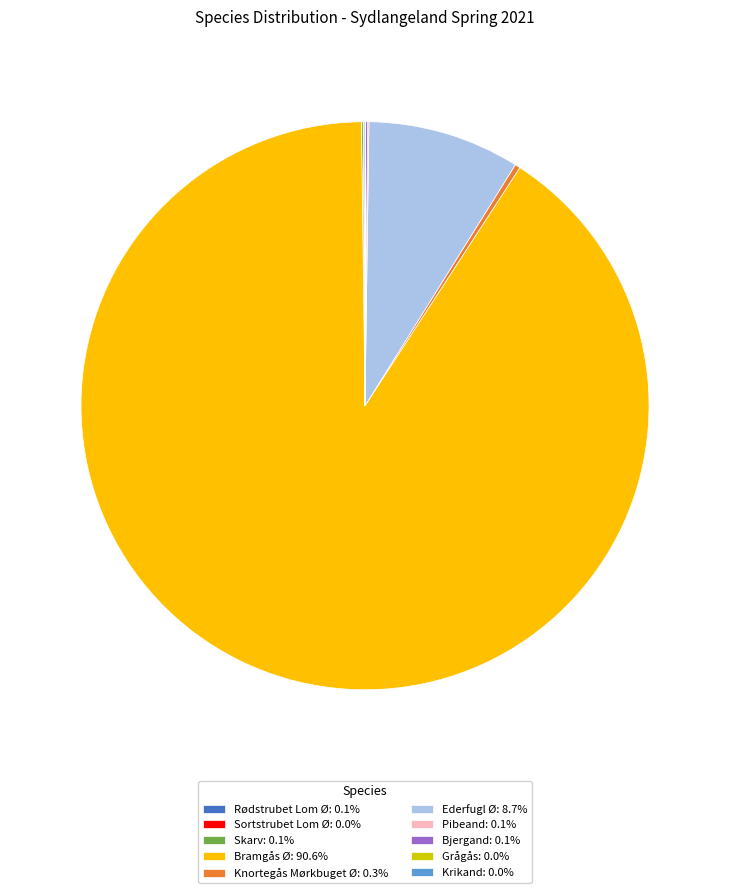

Is there a majority slice in this chart?

Yes